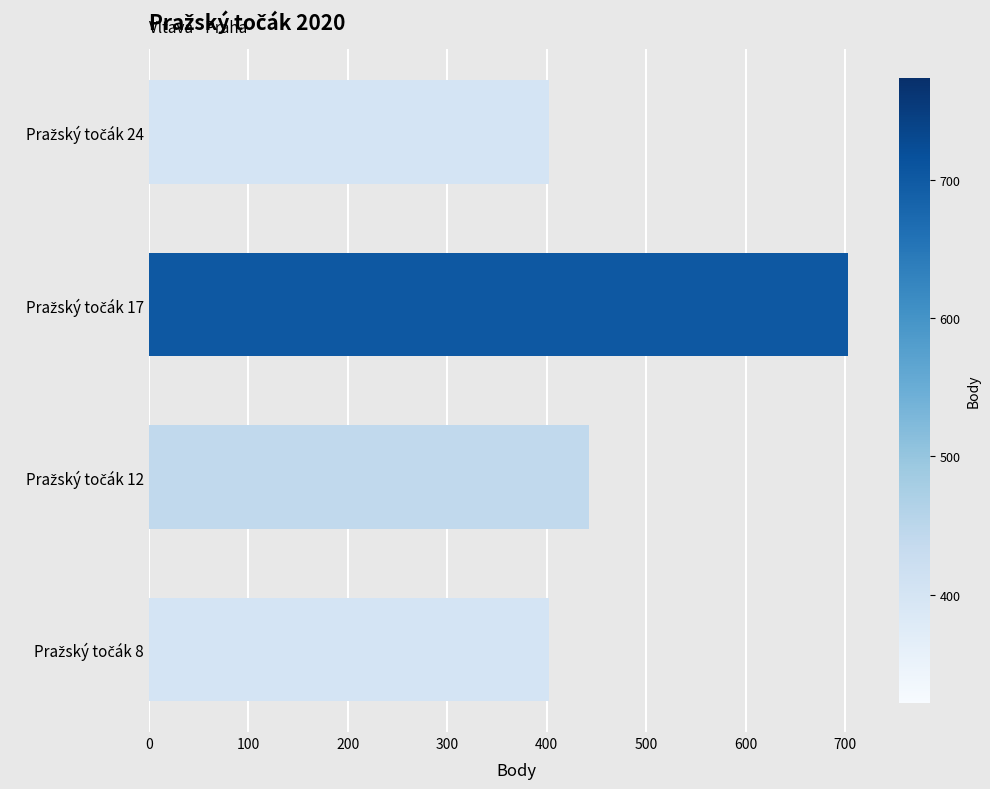

Reading top to bottom, list all the values displayed in this chart.

402	703	443	402